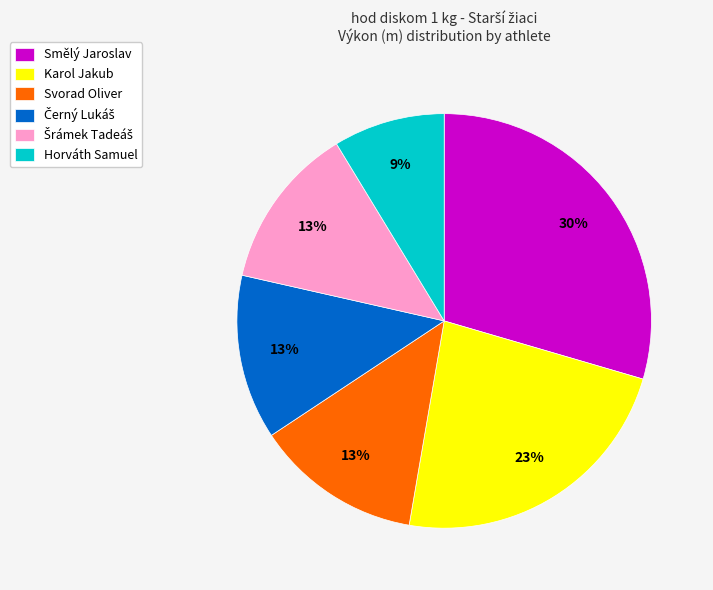

Is there any slice that represents more than half of the pie?

No